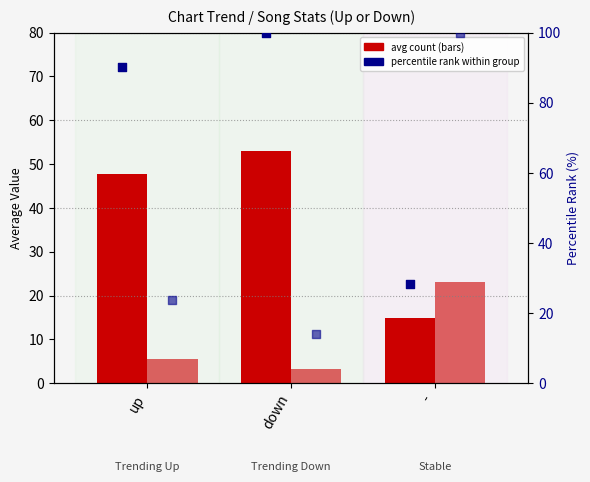

At how many categories does at least one series exceed 42?

3